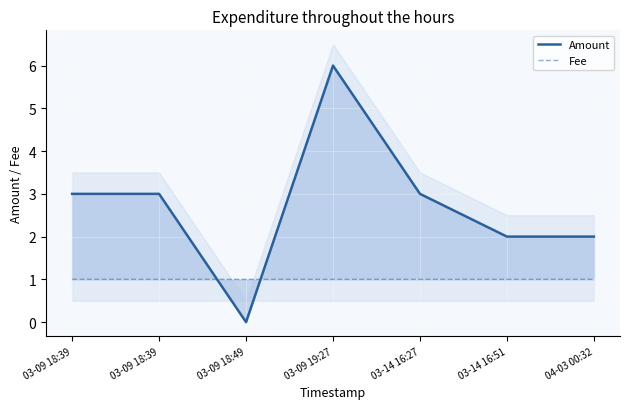

What is the label of the 4th point from the right?

03-09 19:27